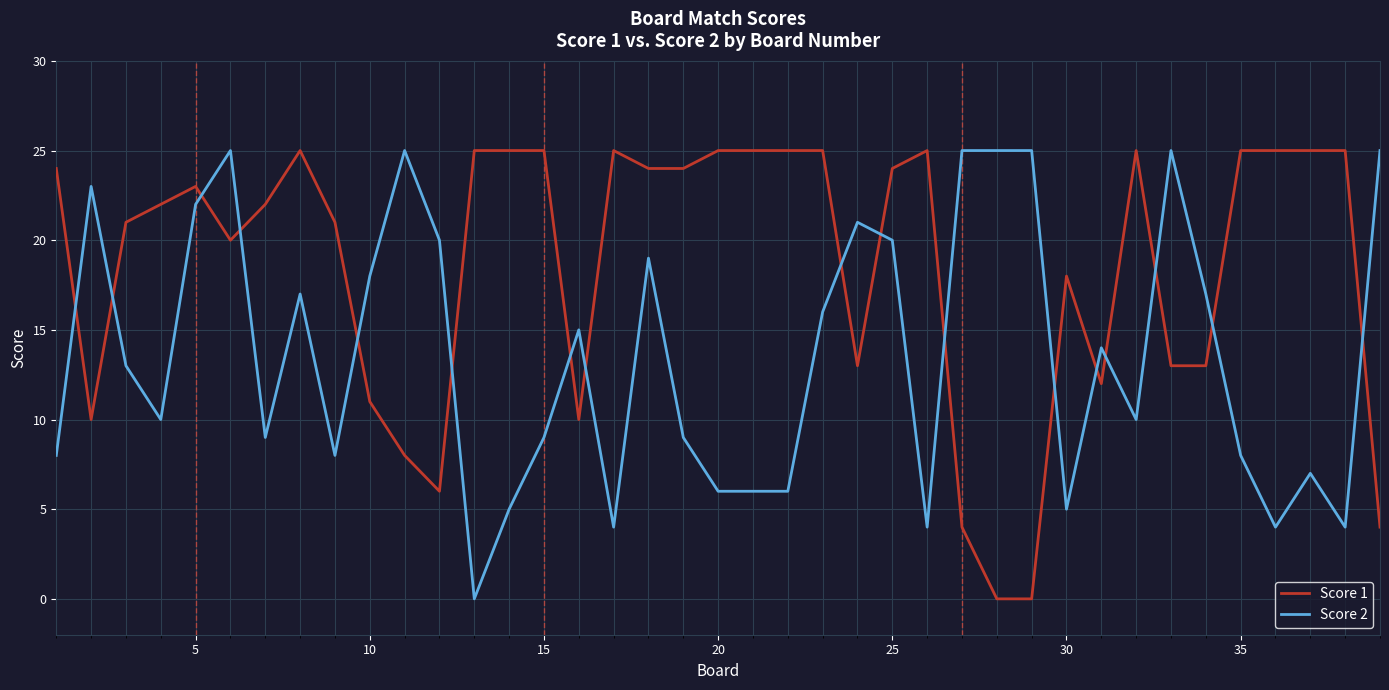

Which series ends up on top after the final intersection of Score 2 and Score 1?

Score 2